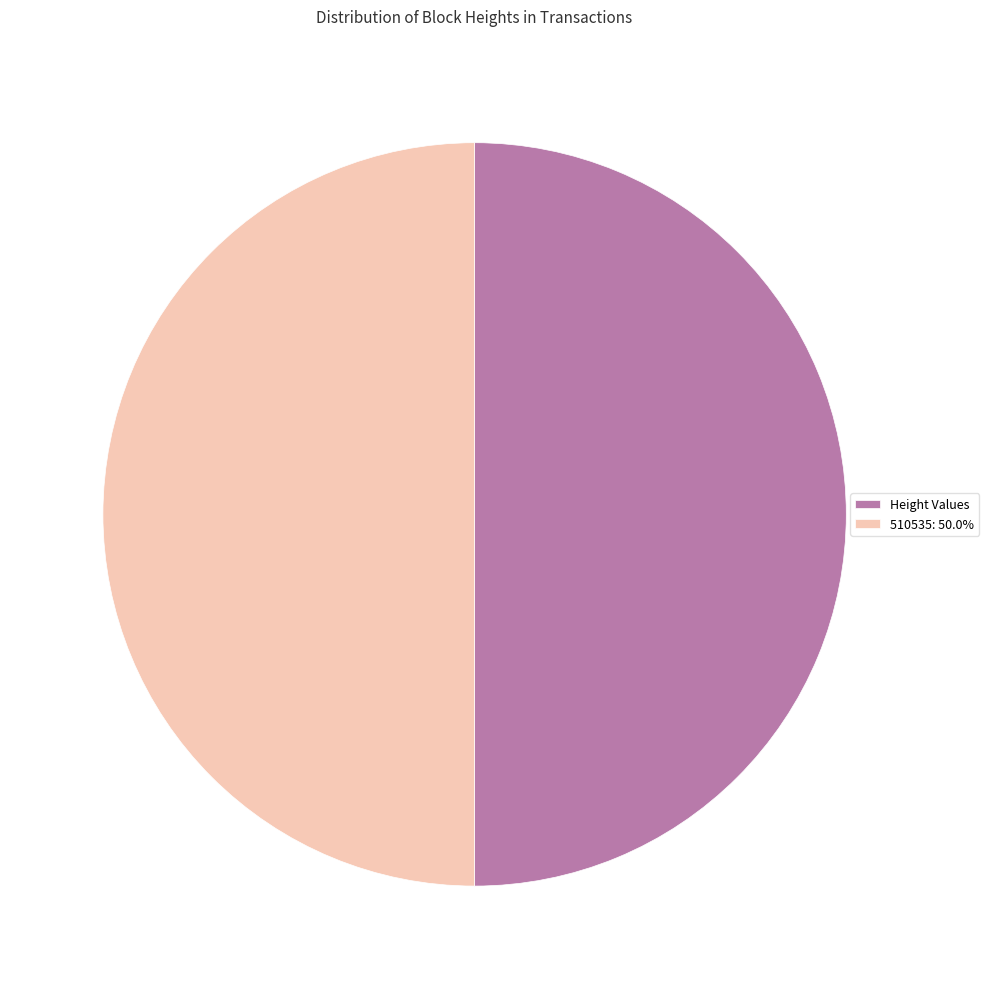

What is the ratio of the value at Height Values to the value at 510535: 50.0%?

1.0